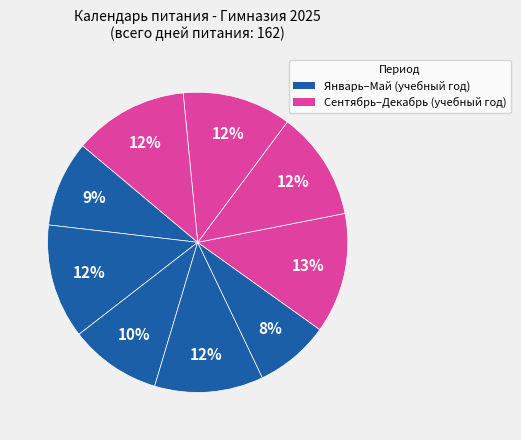

Count the number of slices in the pie.

9